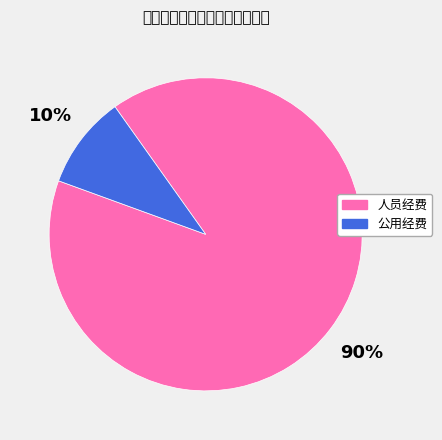

What percentage is the 公用经费 slice, to the nearest percent?

10%